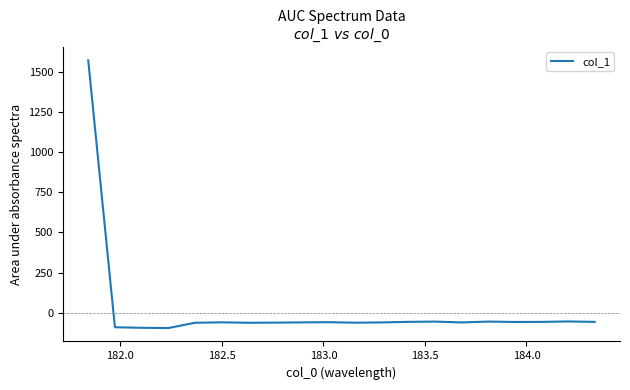

What is the maximum value shown in the chart?

1571.3